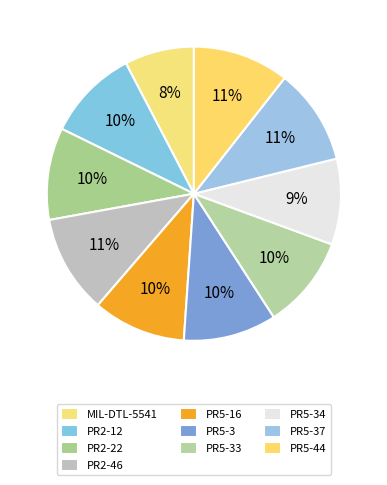

Approximately how many times larger is the value at PR5-34 compared to PR5-3?

0.9